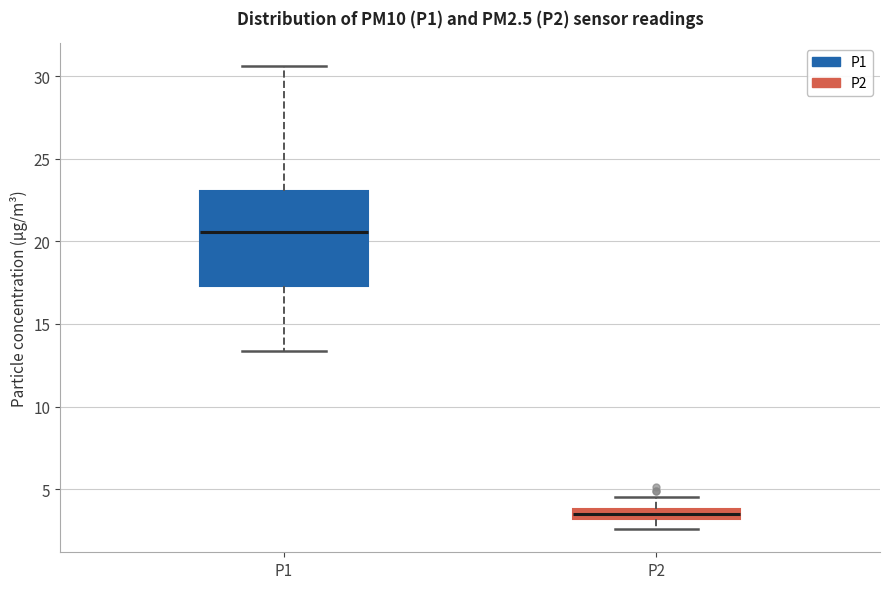

Where does the median line of the box for P2 sit on the y-axis? The values are not printed on the chart, so give them approximately, as read against the axis.

3.5